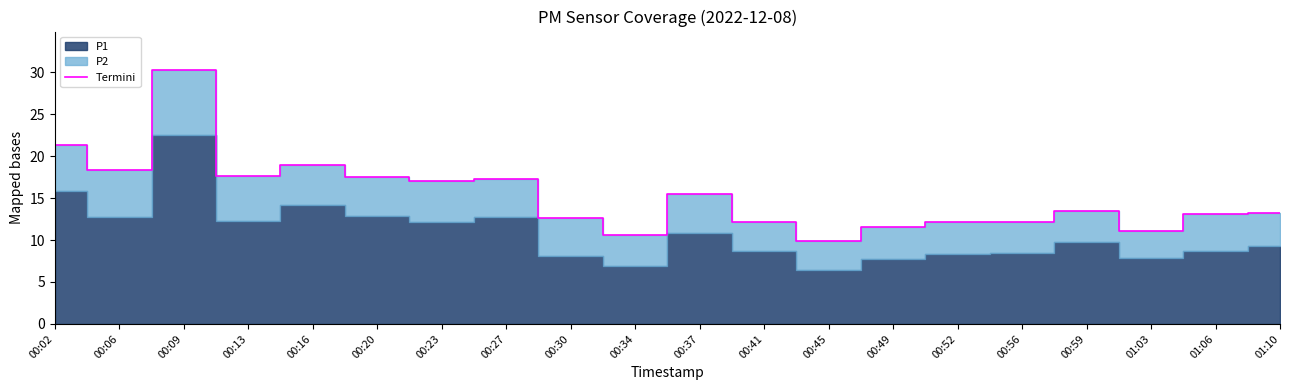

List the labels in order of value, smallest first.

00:45, 00:34, 01:03, 00:49, 00:41, 00:56, 00:52, 00:30, 01:06, 01:10, 00:59, 00:37, 00:23, 00:27, 00:20, 00:13, 00:06, 00:16, 00:02, 00:09